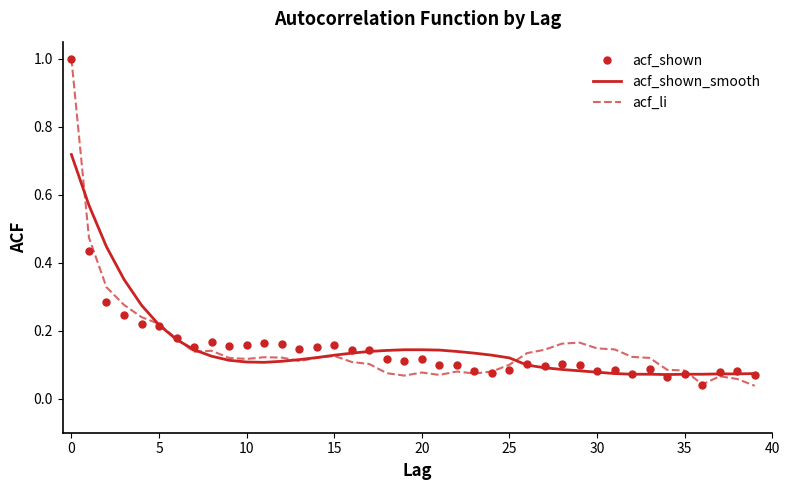

What is the maximum value shown in the chart?

1.0